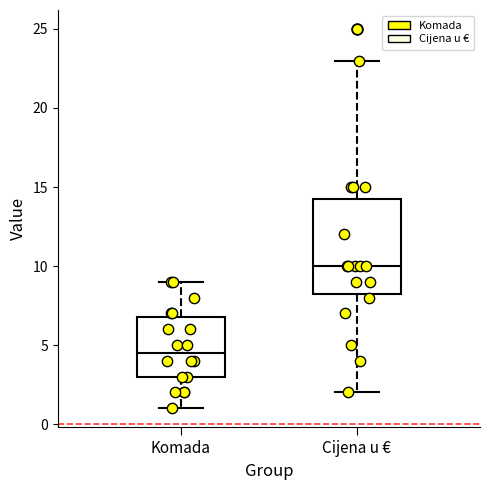

Where is the upper edge of the box for Komada on the y-axis? The values are not printed on the chart, so give them approximately, as read against the axis.

7.0